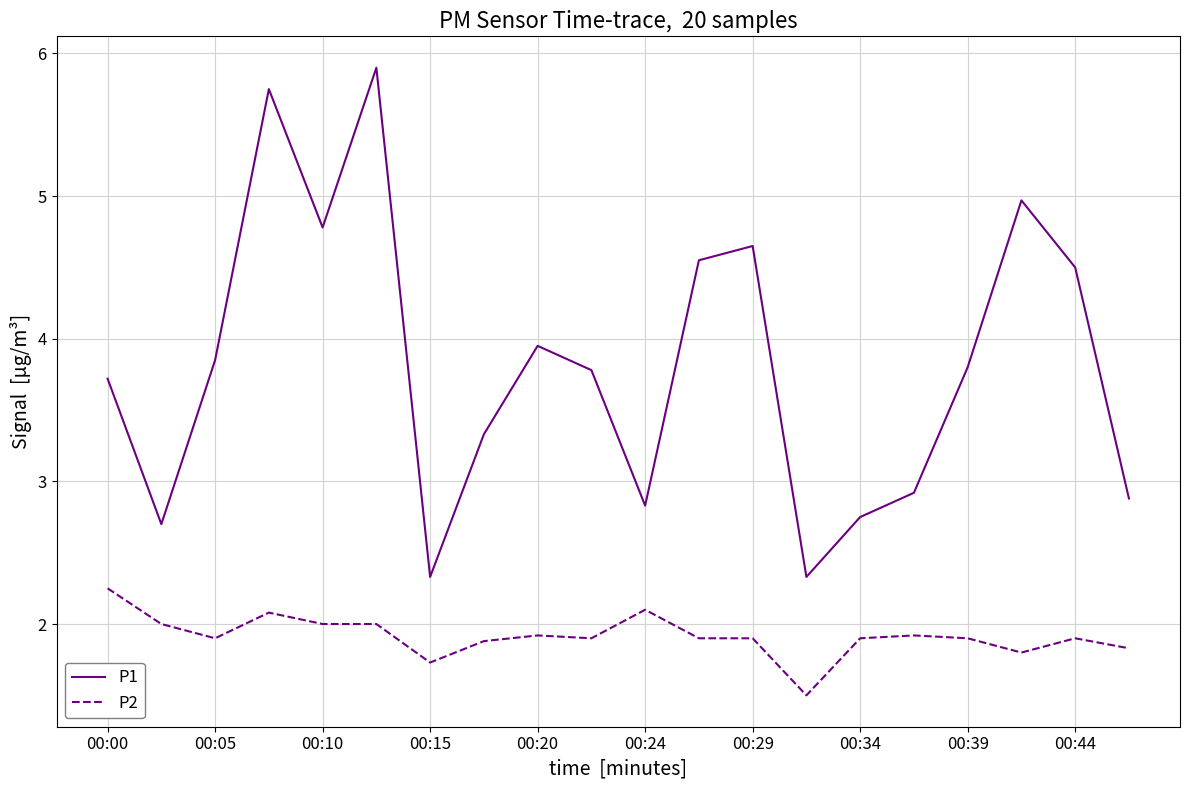

What is the difference between the maximum and minimum values in the P1 series?

3.6